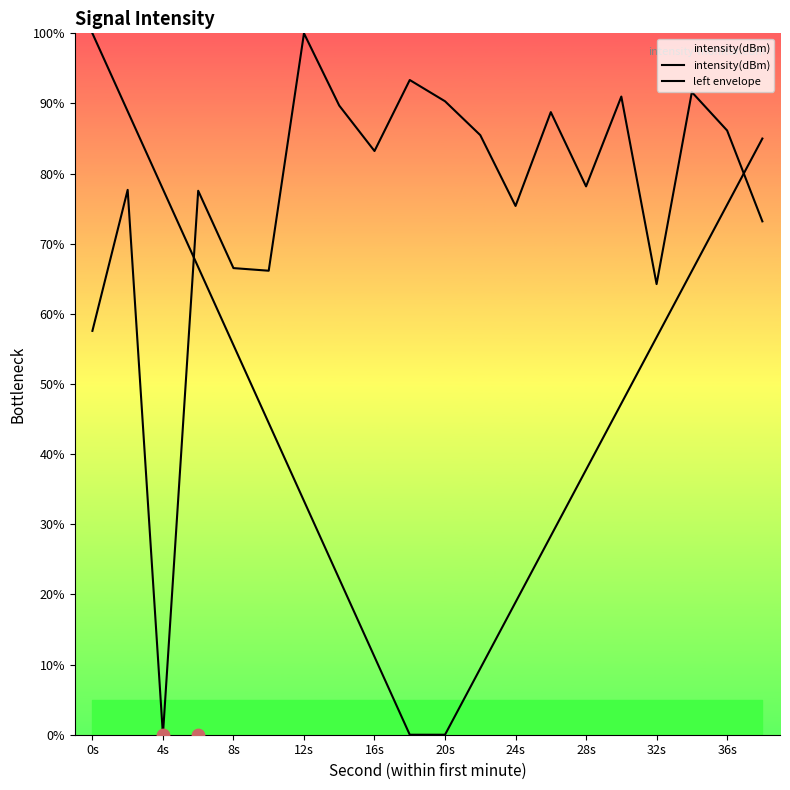

At how many categories does at least one series exceed 31?

20